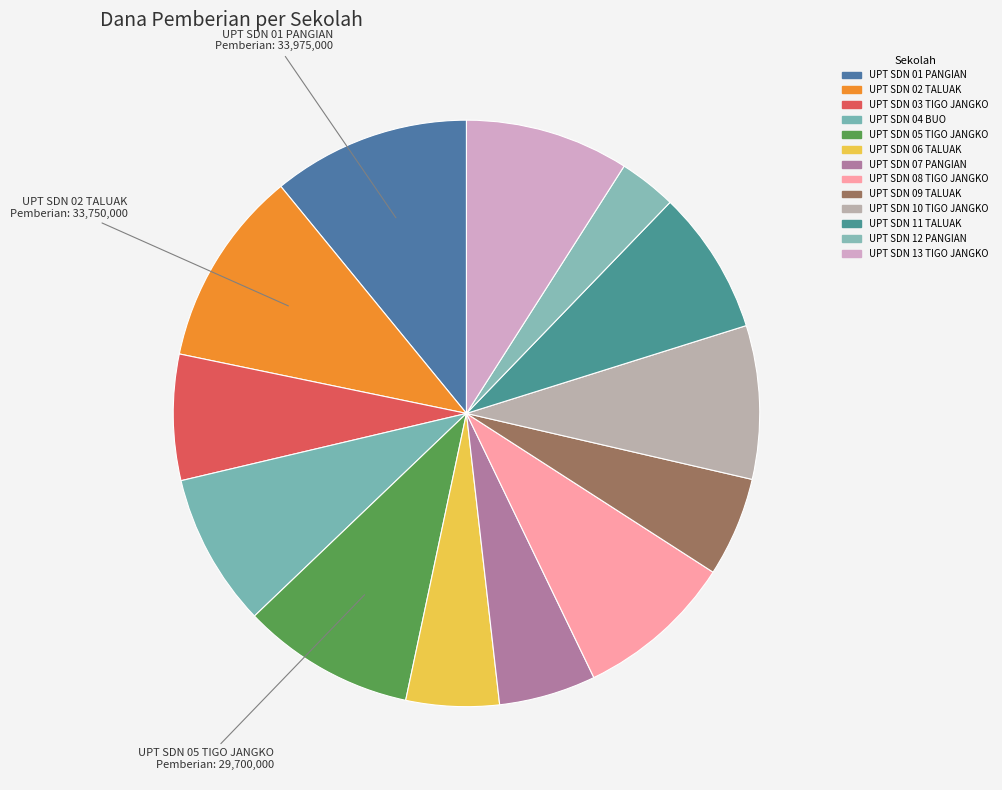

How many slices are in this pie chart?

13